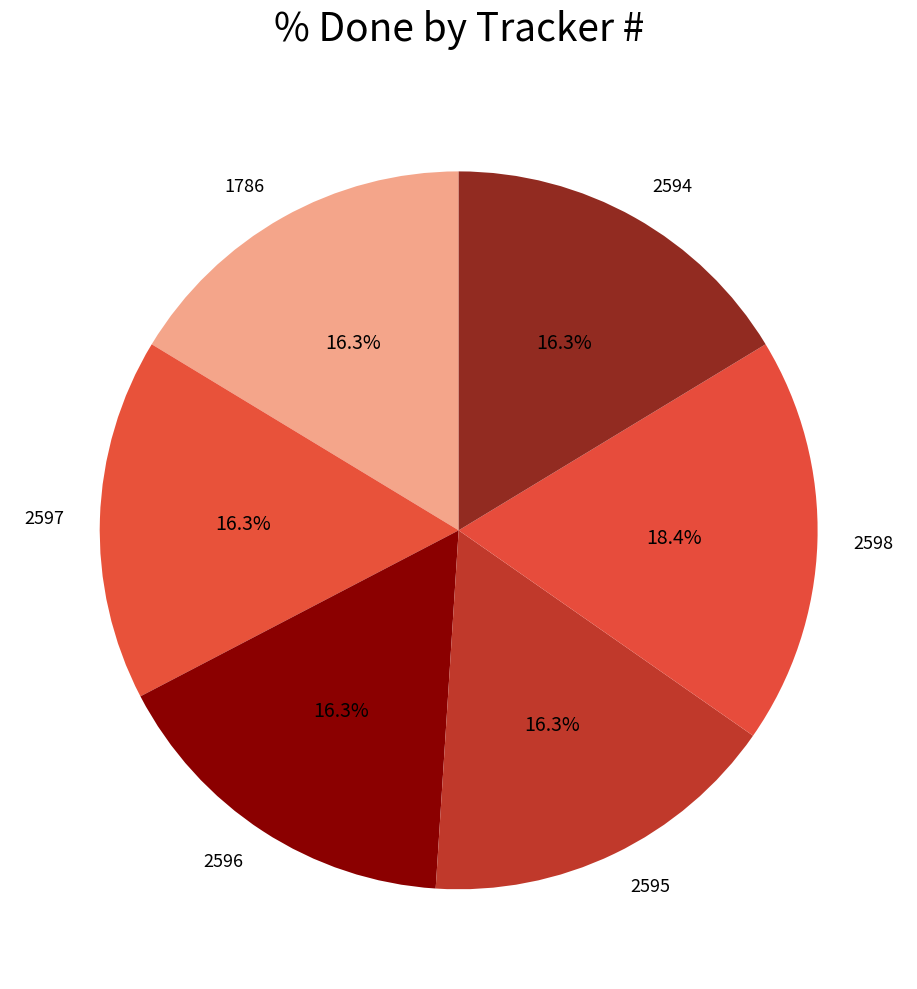

To the nearest percent, what percentage of the pie is 2595?

16%